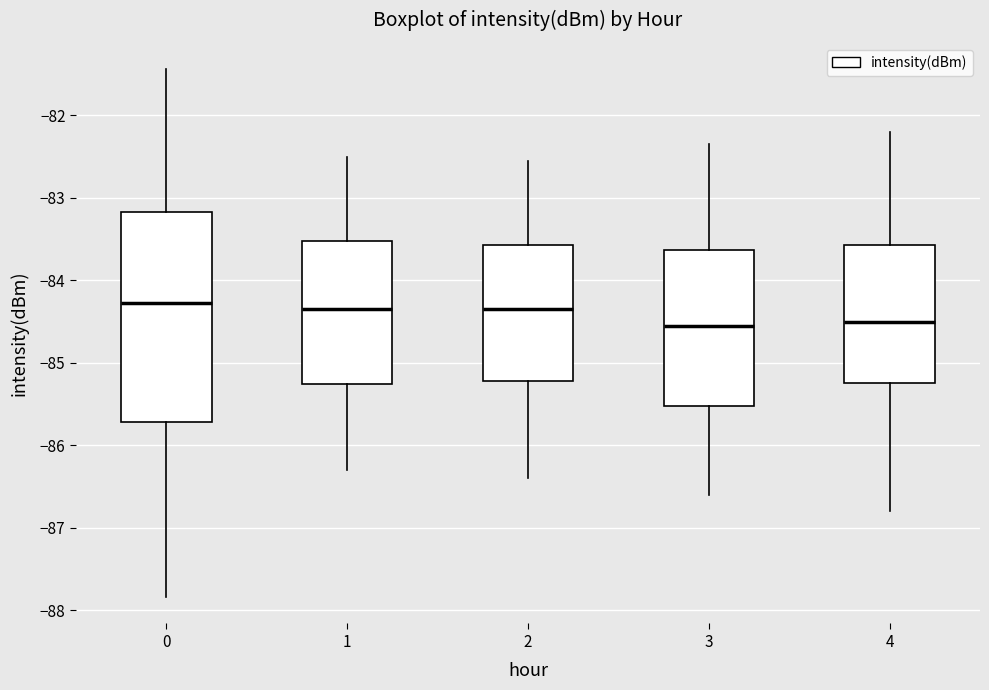

Which box is the tallest, from its lower edge to its upper edge?

0